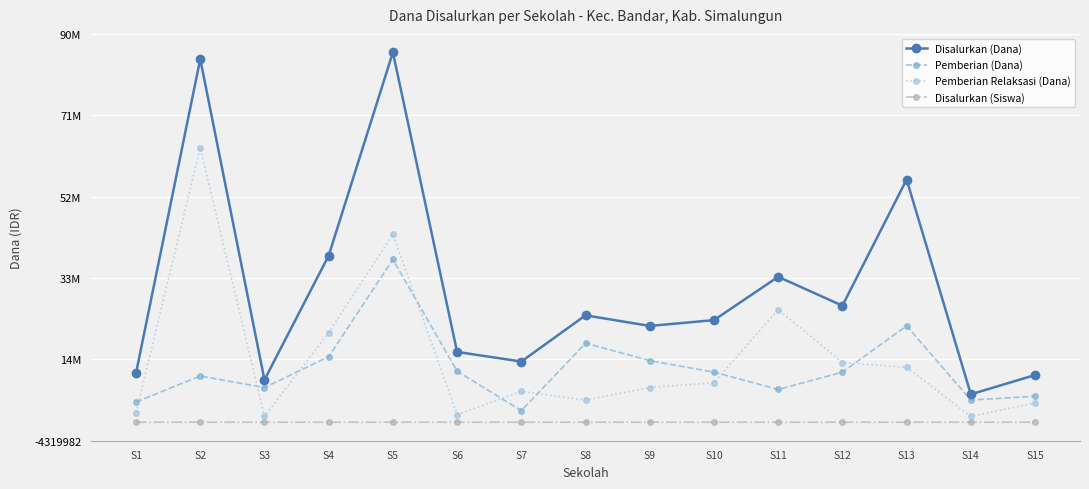

Does the chart display data point markers on the line(s)?

Yes